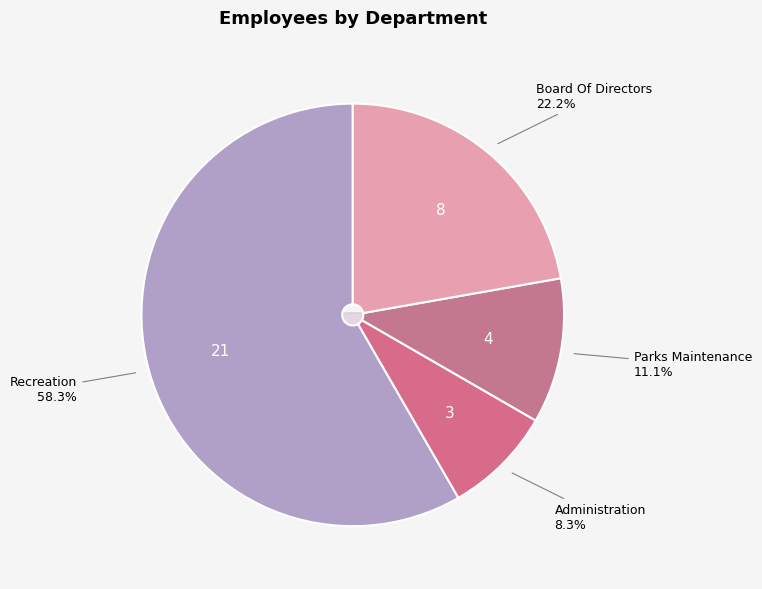

Combined, what portion of the pie is Board Of Directors and Parks Maintenance?

33.3%